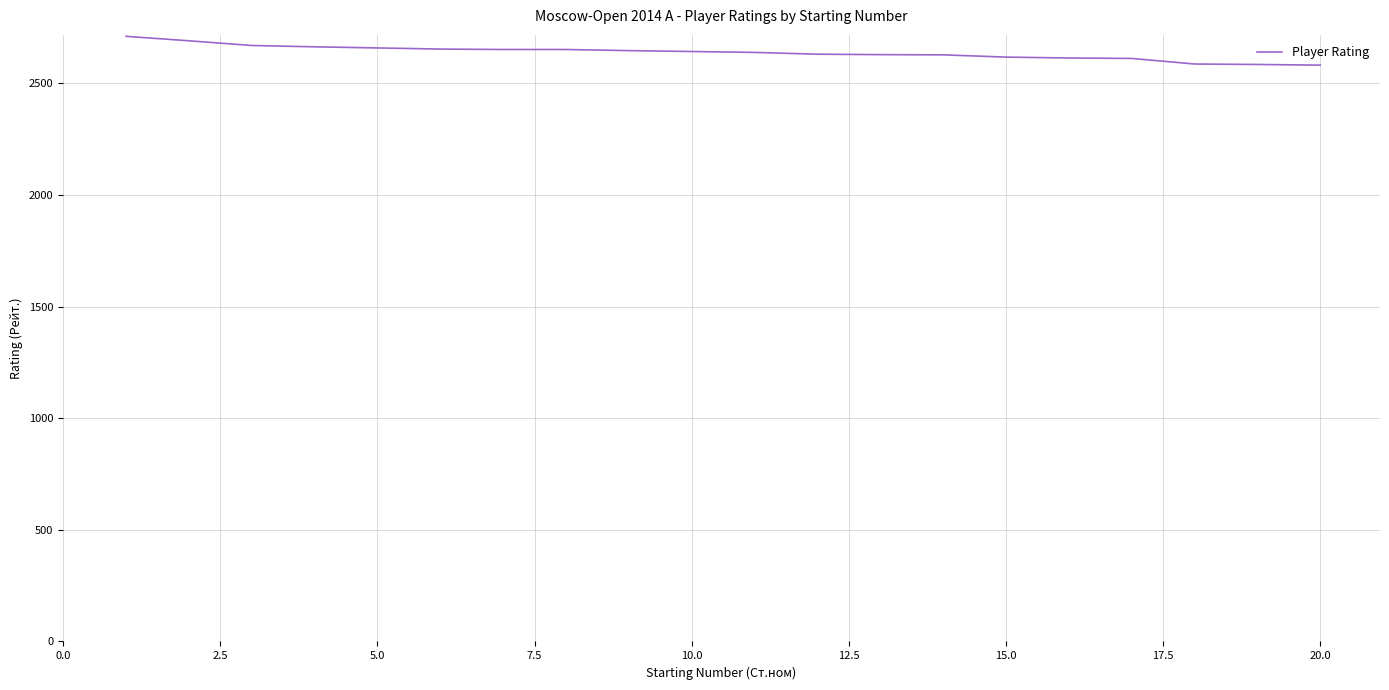

How many lines are shown in the chart?

1